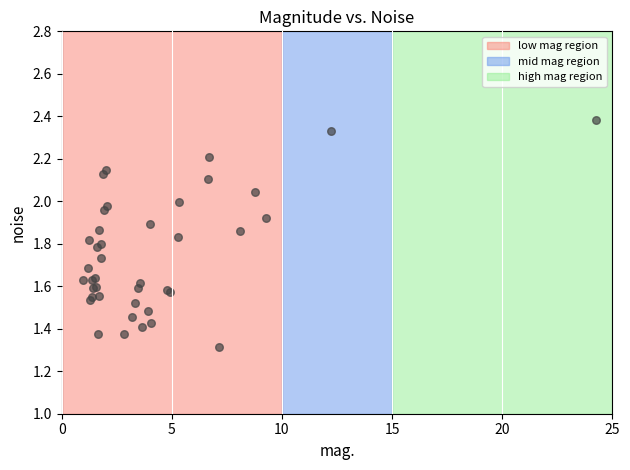

What Y value in the scatter plot is closest to 1?

1.3